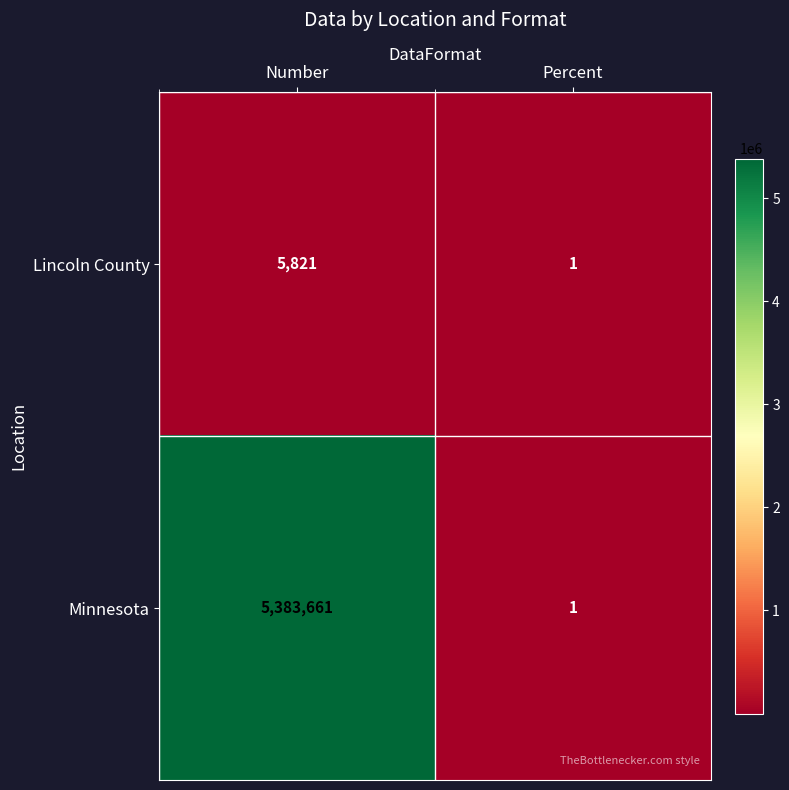

At which category is the sum across all series the highest?

Number